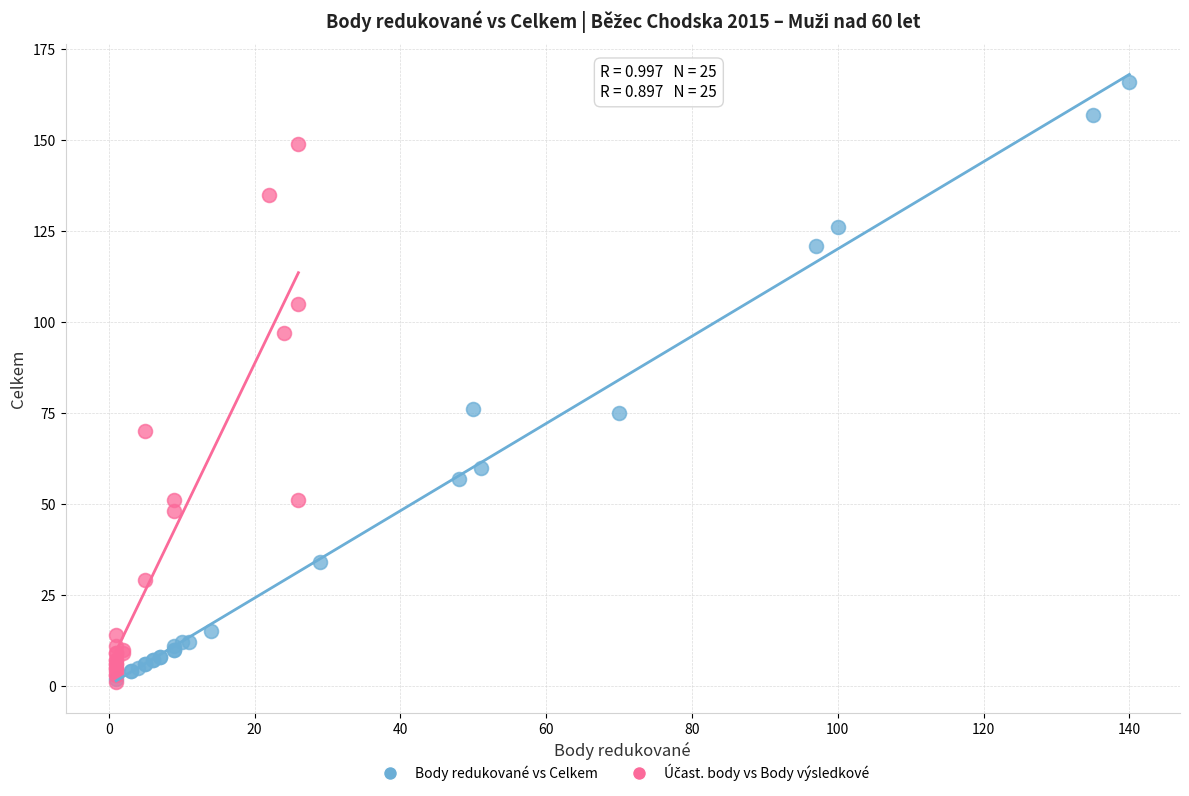

Which series contains the highest Y value?

Body redukované vs Celkem